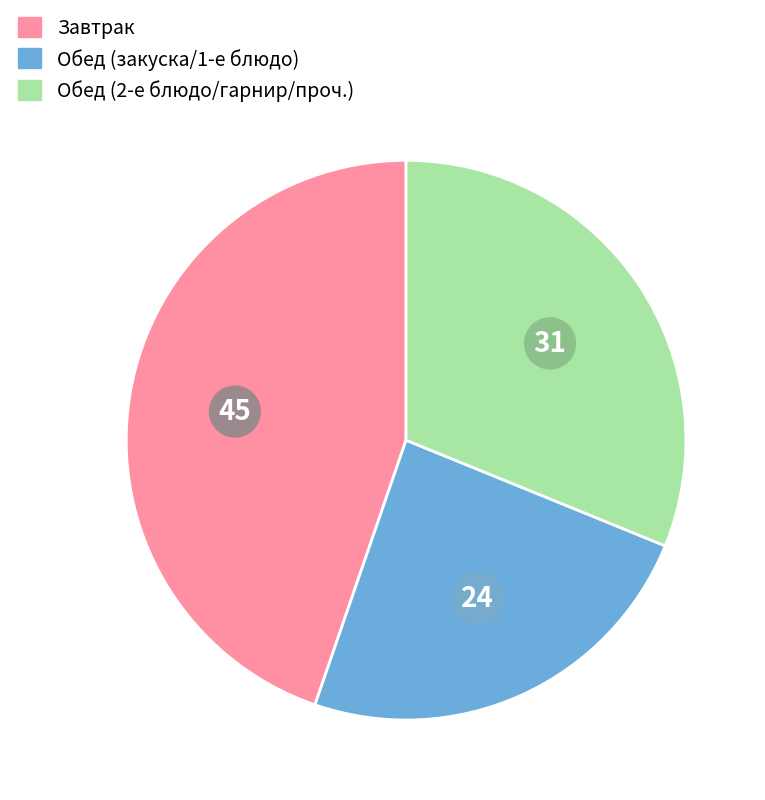

Does any single category account for the majority?

No